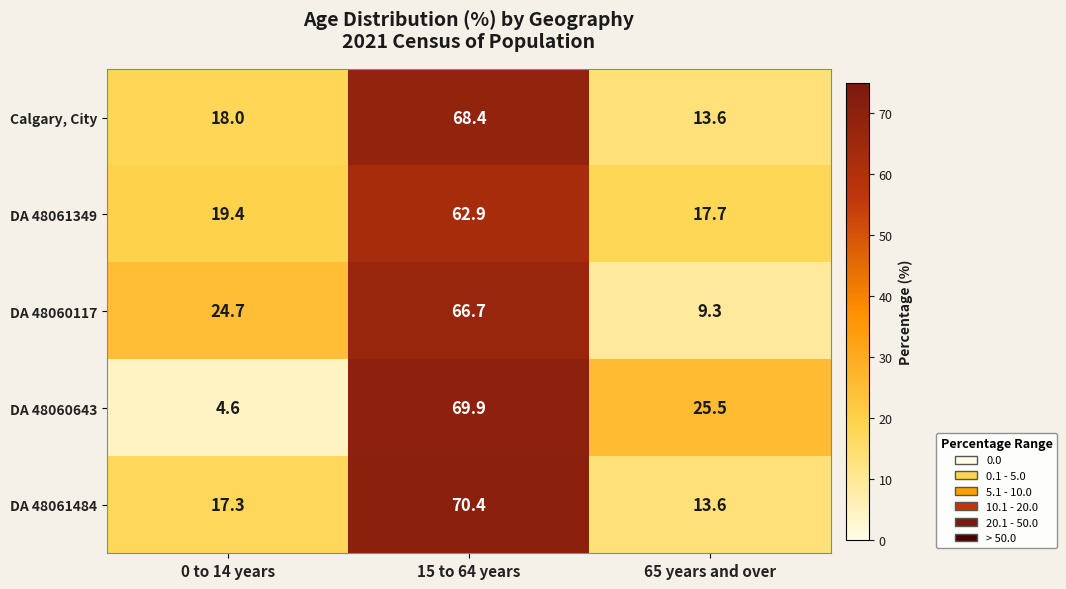

What is the difference between the maximum and minimum values in the Calgary, City series?

54.8